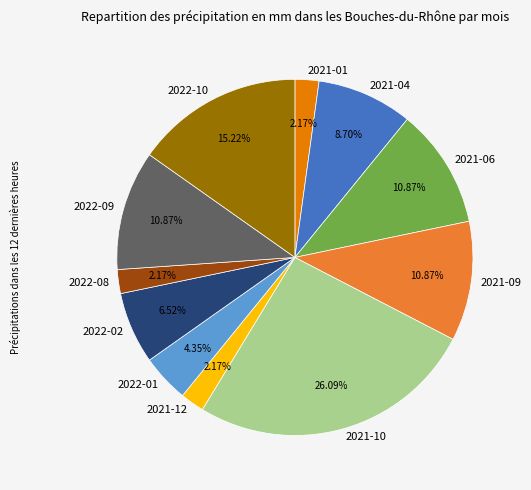

How many segments does this pie chart have?

11